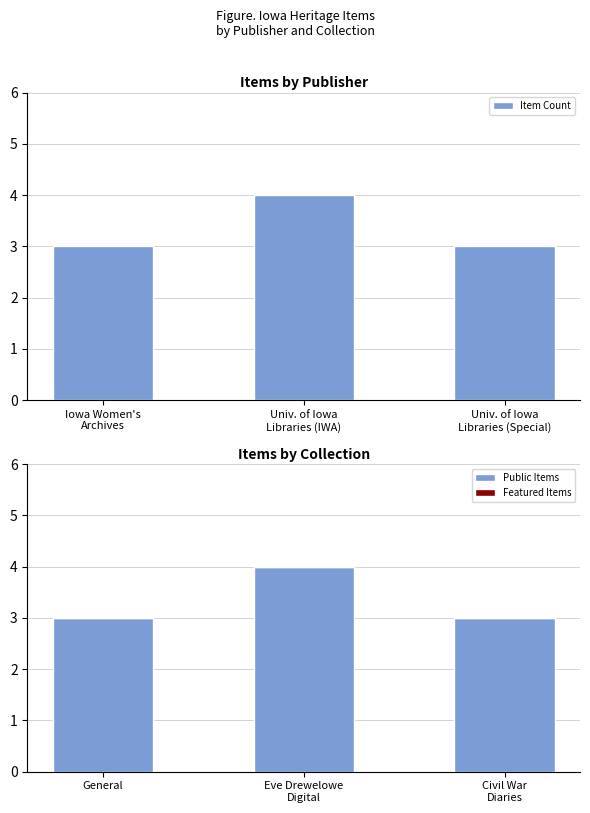

What is the sum of all Public Items values?

10